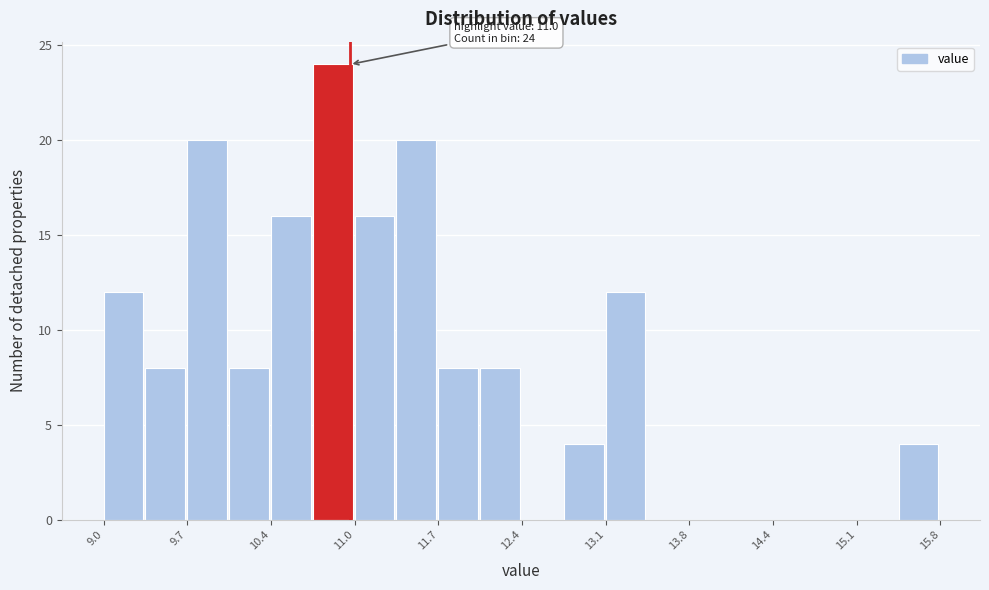

Around what value on the x-axis is the tallest bar? Give the approximate position of its centre, as read against the axis.

10.9